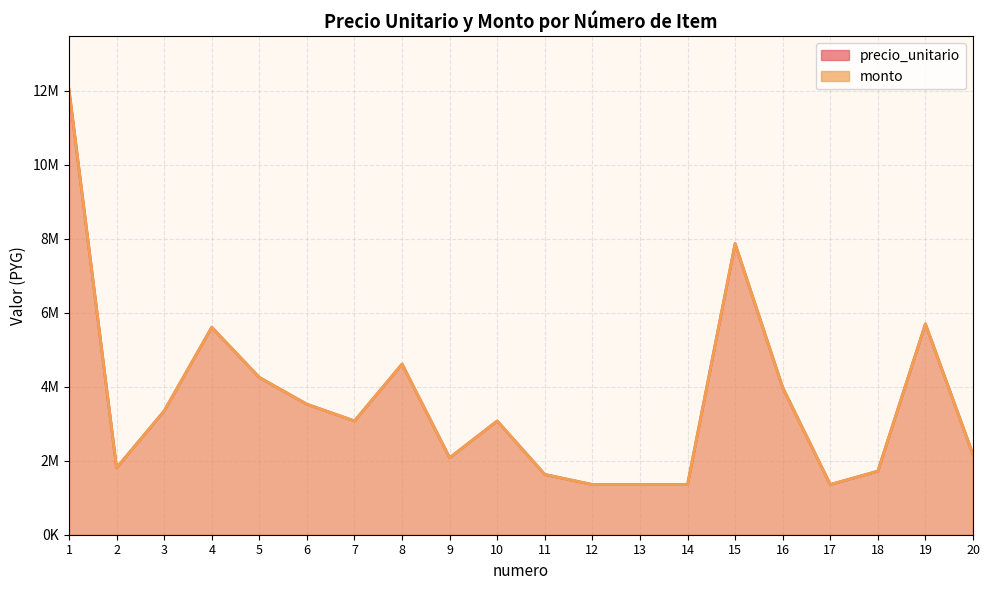

Which category has the highest value in the precio_unitario series?

1